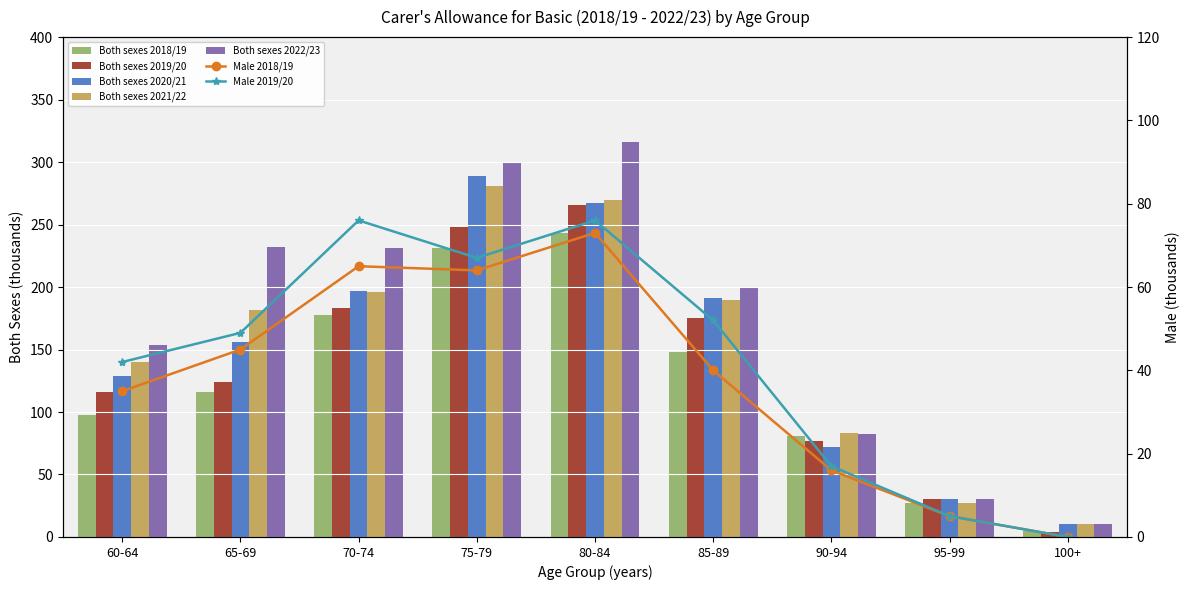

At which category does the chart reach its minimum across all series?

100+